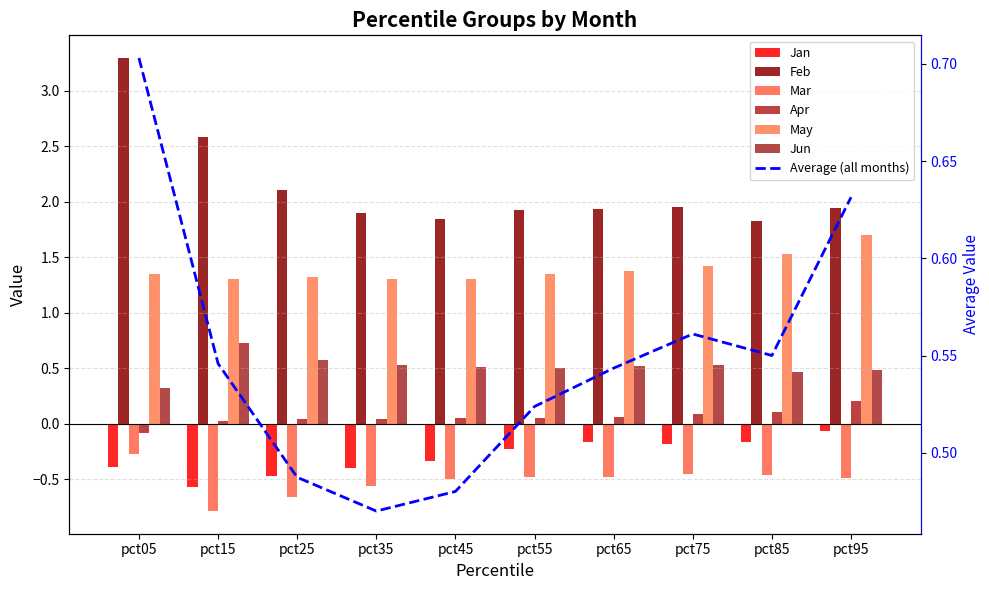

Reading left to right, what are all the values shown in this chart?

Jan: pct05=-0.4	pct15=-0.6	pct25=-0.5	pct35=-0.4	pct45=-0.3	pct55=-0.2	pct65=-0.2	pct75=-0.2	pct85=-0.2	pct95=-0.1
Feb: pct05=3.3	pct15=2.6	pct25=2.1	pct35=1.9	pct45=1.8	pct55=1.9	pct65=1.9	pct75=2.0	pct85=1.8	pct95=1.9
Mar: pct05=-0.3	pct15=-0.8	pct25=-0.7	pct35=-0.6	pct45=-0.5	pct55=-0.5	pct65=-0.5	pct75=-0.4	pct85=-0.5	pct95=-0.5
Apr: pct05=-0.1	pct15=0.0	pct25=0.0	pct35=0.0	pct45=0.1	pct55=0.1	pct65=0.1	pct75=0.1	pct85=0.1	pct95=0.2
May: pct05=1.3	pct15=1.3	pct25=1.3	pct35=1.3	pct45=1.3	pct55=1.4	pct65=1.4	pct75=1.4	pct85=1.5	pct95=1.7
Jun: pct05=0.3	pct15=0.7	pct25=0.6	pct35=0.5	pct45=0.5	pct55=0.5	pct65=0.5	pct75=0.5	pct85=0.5	pct95=0.5